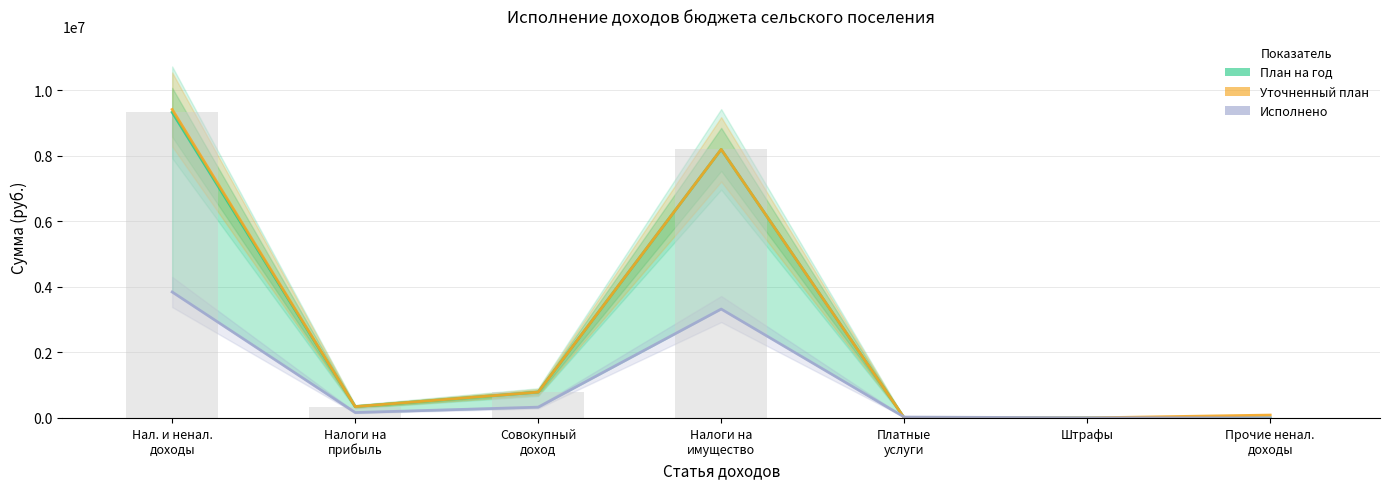

What position from the right is Налоги на
прибыль?

6